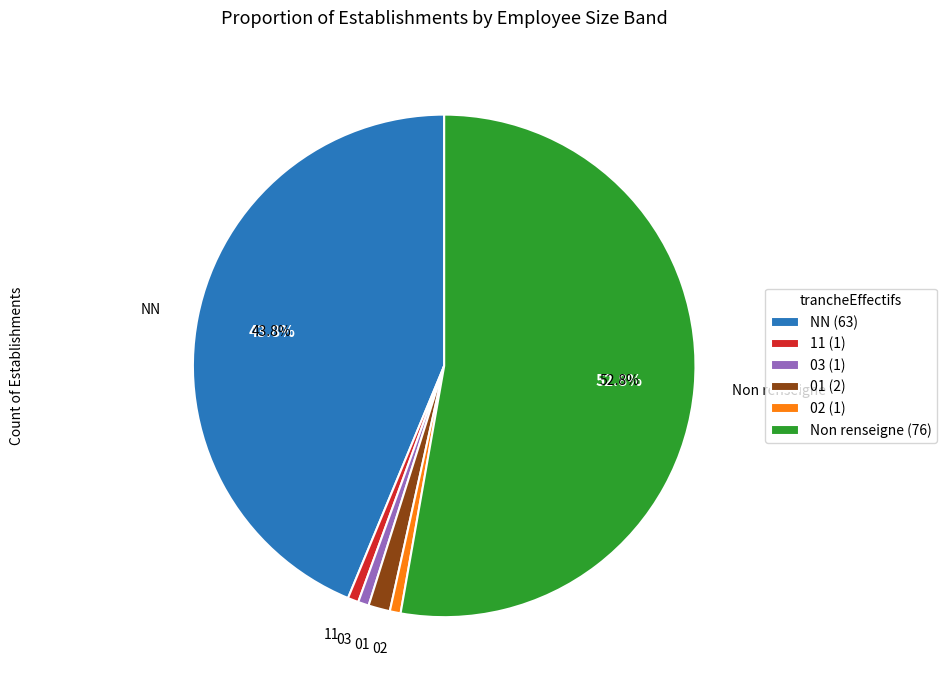

What percentage do NN and 01 together represent?

45.1%